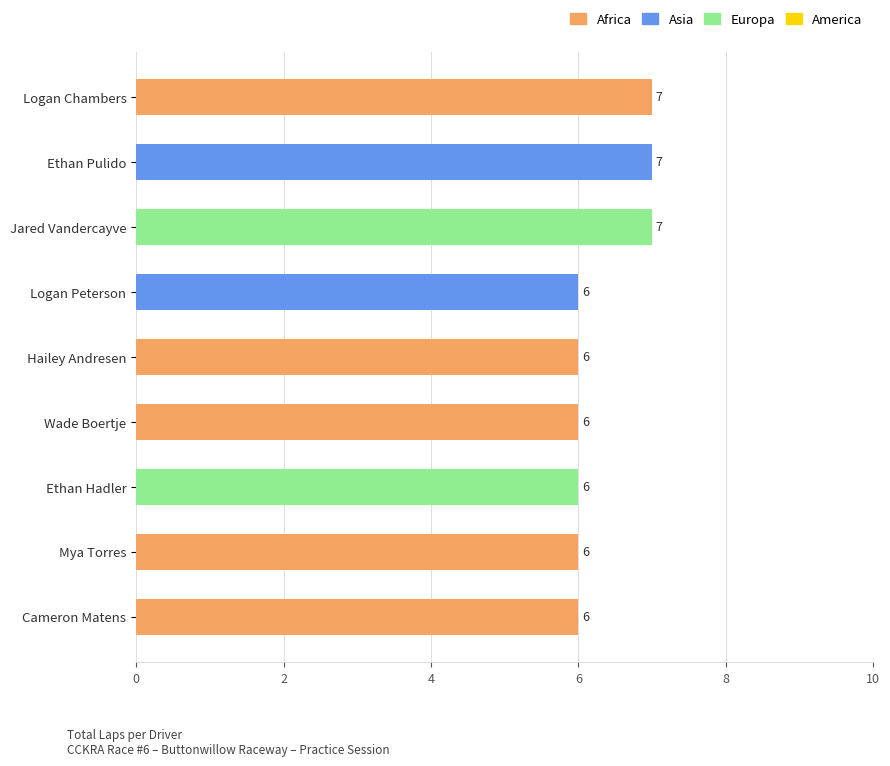

Reading top to bottom, what are all the values shown in this chart?

7	7	7	6	6	6	6	6	6